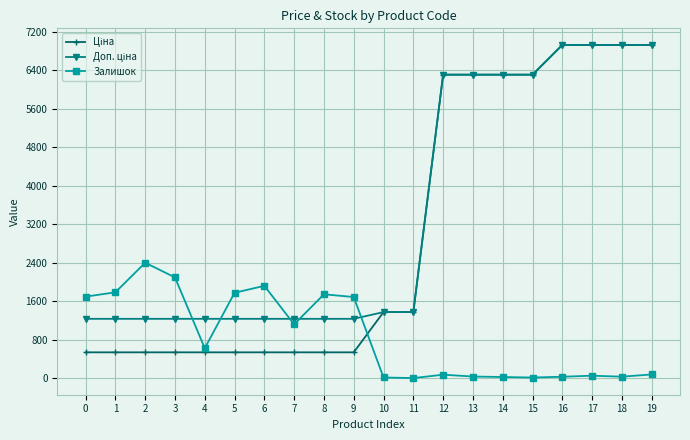

What is the difference between the highest and lowest values at 0?

1157.0